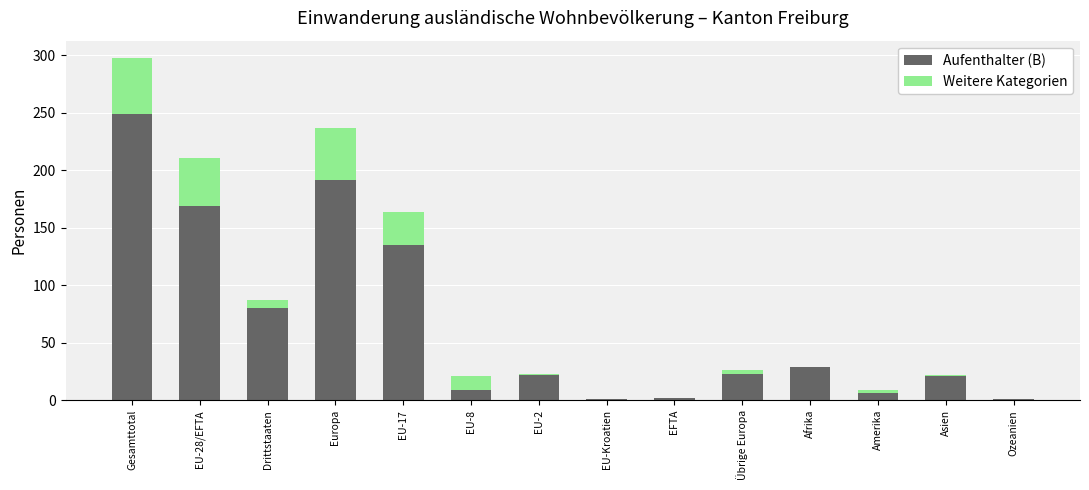

Does the chart contain stacked bars?

Yes